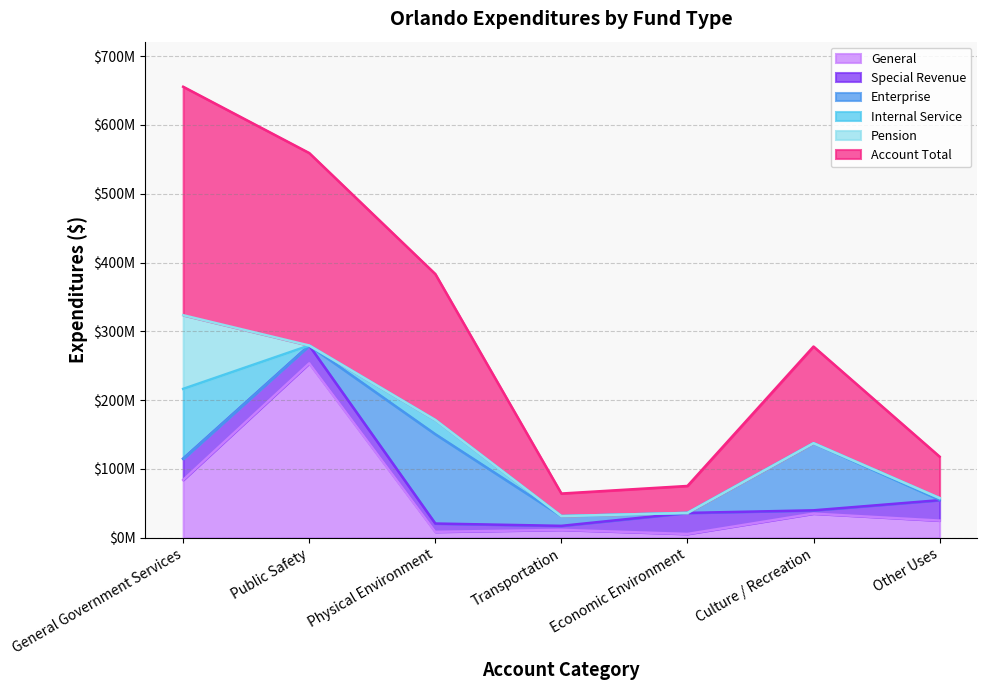

The value of Internal Service at Transportation is -55463637. True or false?

False